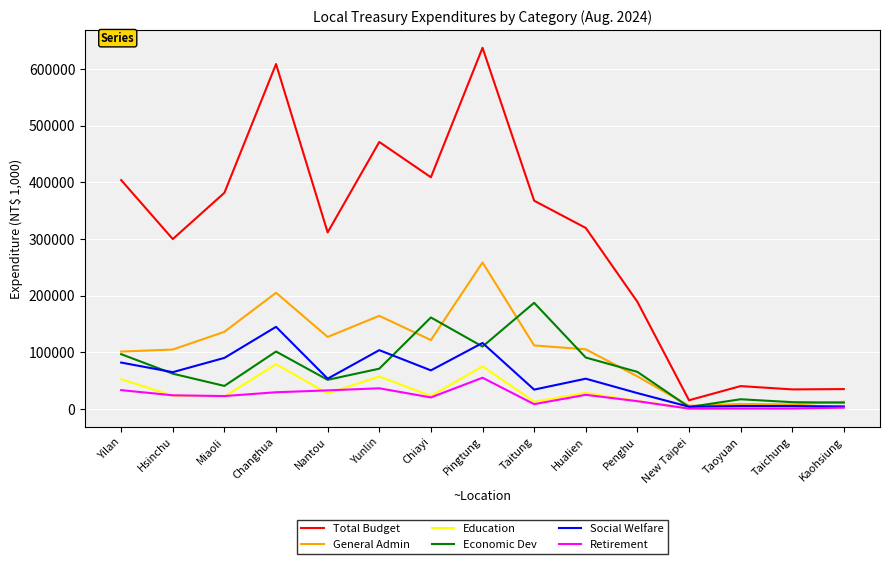

What is the difference between the Social Welfare values at Yunlin and Nantou?

50389